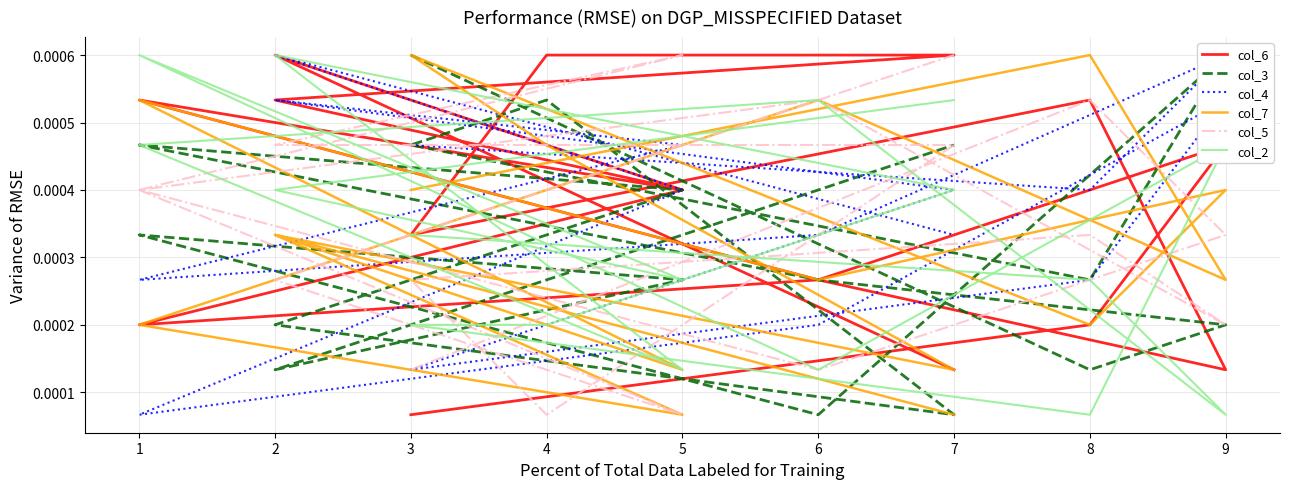

At which category is the sum across all series the highest?

2